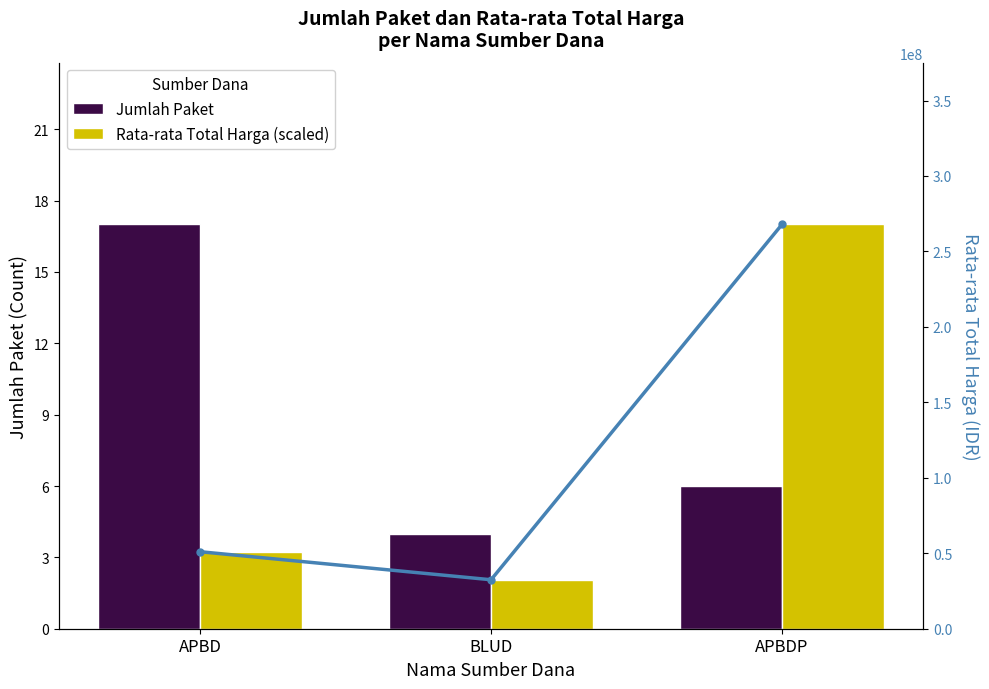

What is the minimum value for Jumlah Paket?

4.0